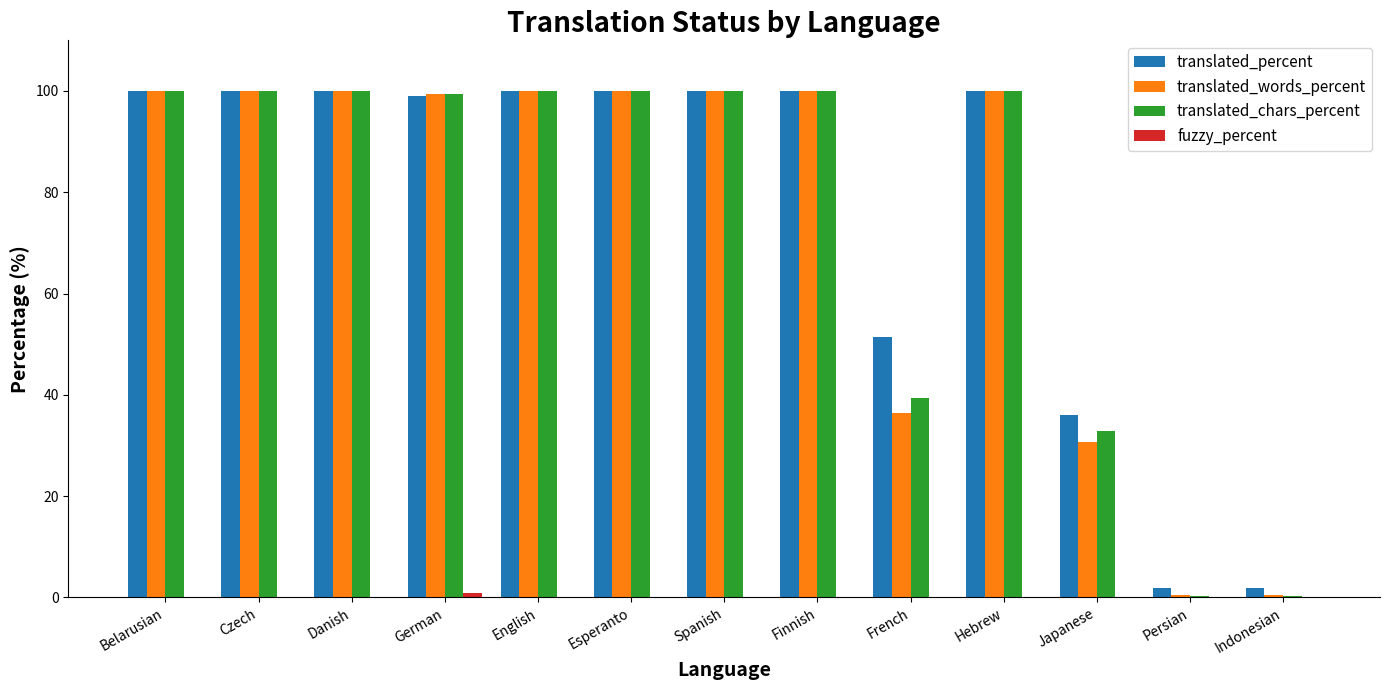

The translated_percent series shows 1.9 at Persian. True or false?

True